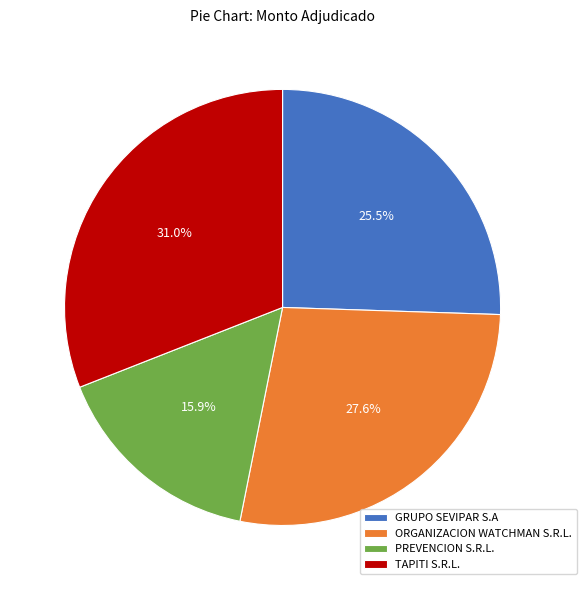

The TAPITI S.R.L. slice represents 31% of the pie. True or false?

True